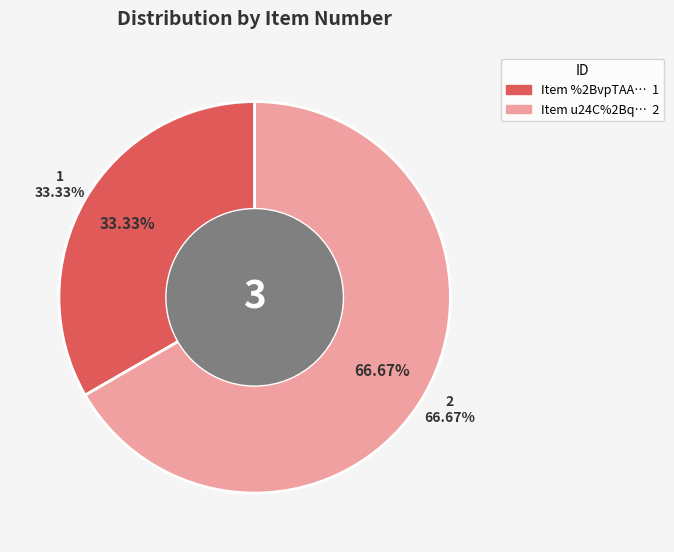

To the nearest percent, what portion does u24C%2BqNp9Ls%3D represent?

67%